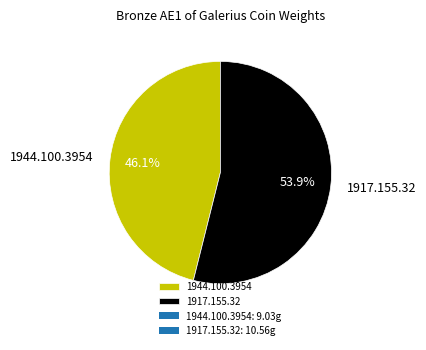

What percentage is the 1917.155.32 slice, to the nearest percent?

54%